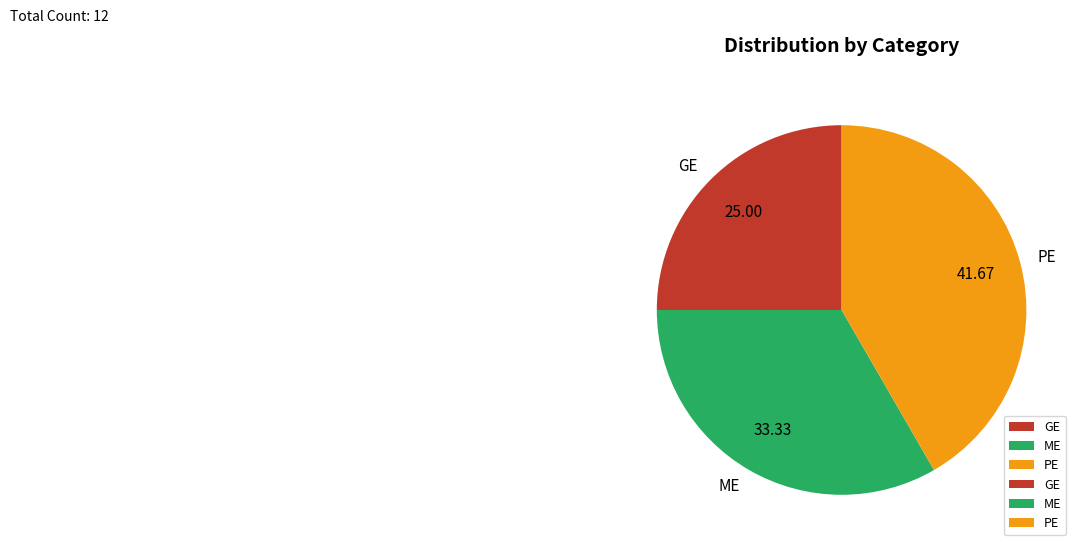

Count the number of slices in the pie.

3